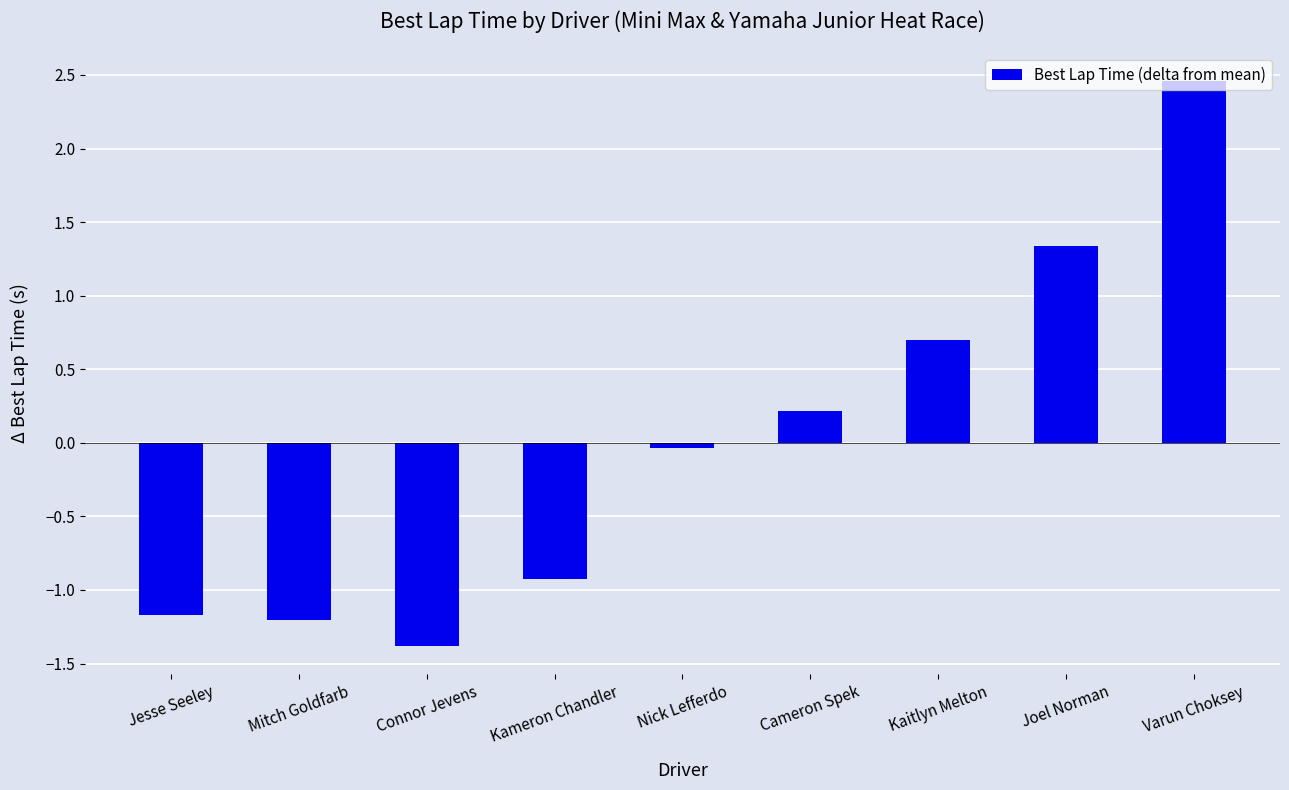

Does the chart contain any negative values?

Yes